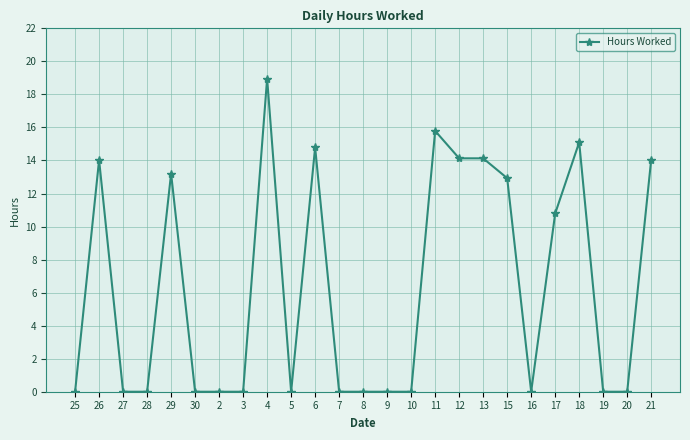

The chart shows a value of 0.0 at 5. True or false?

True